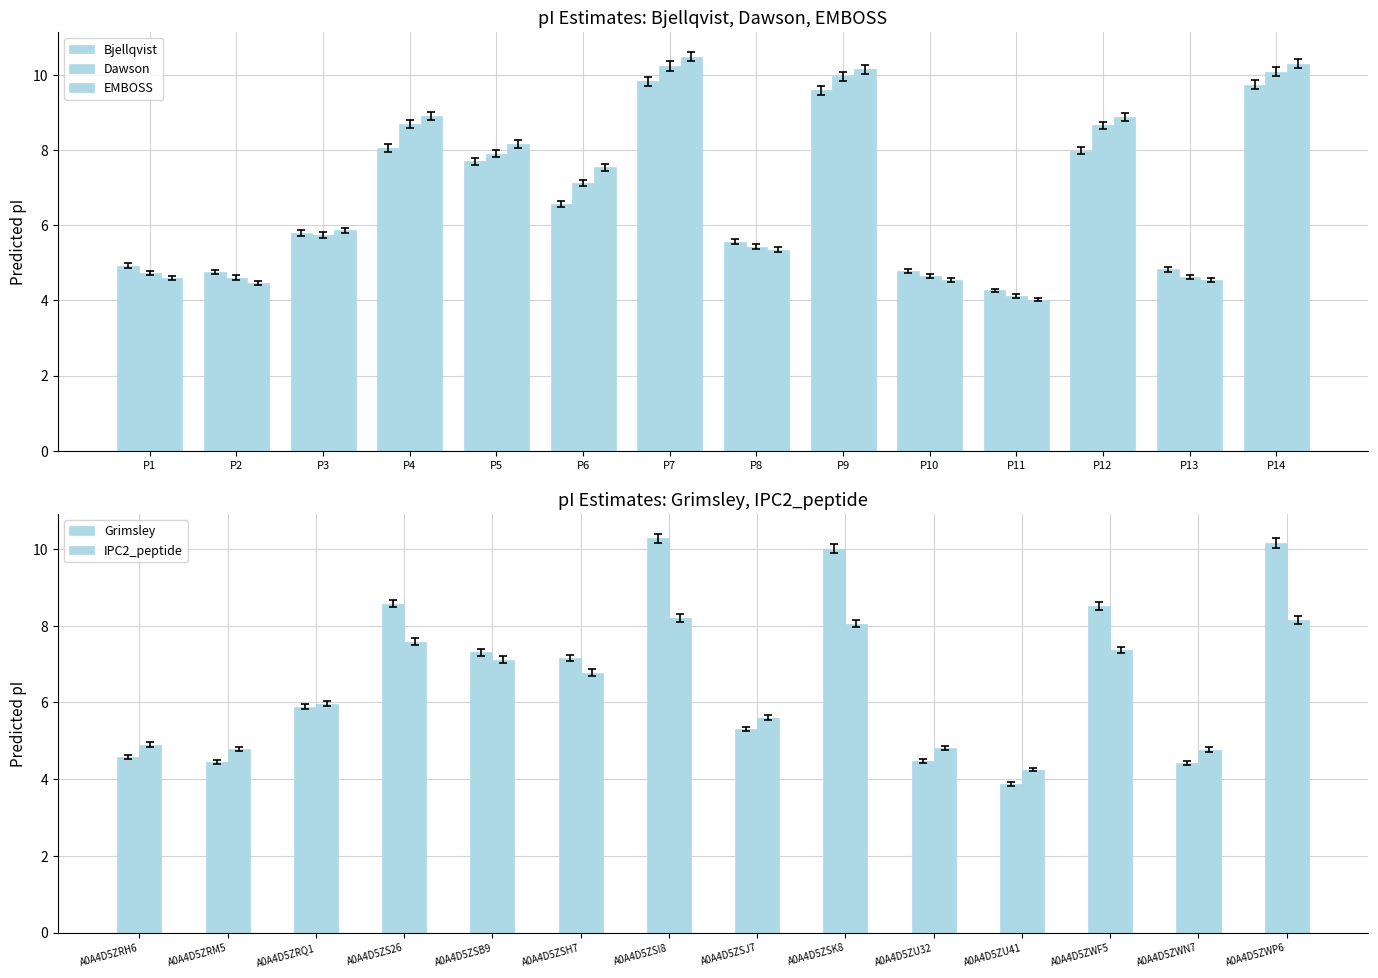

How many values in the Bjellqvist series are below 6?

7